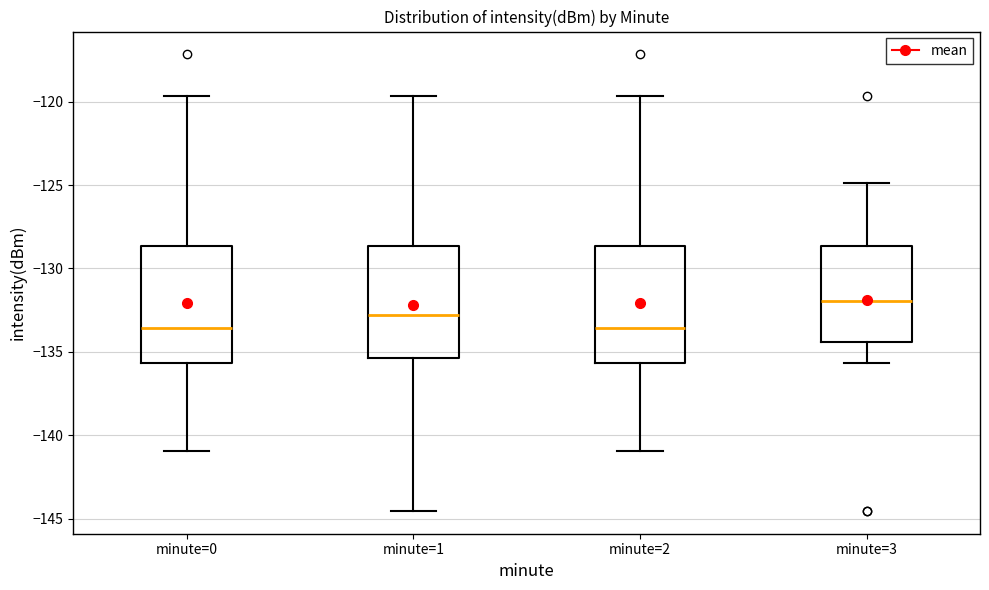

Reading left to right, transcribe this box plot: for each box, give where its median line is, the range the box spans, and where its two whiskers end, as read against the y-axis. The values are not printed on the chart, so give them approximately, as read against the axis.

minute=0: median -133.5, box -135.5 to -128.5, whiskers -141.0 to -119.5
minute=1: median -133.0, box -135.5 to -128.5, whiskers -144.5 to -119.5
minute=2: median -133.5, box -135.5 to -128.5, whiskers -141.0 to -119.5
minute=3: median -132.0, box -134.5 to -128.5, whiskers -135.5 to -125.0